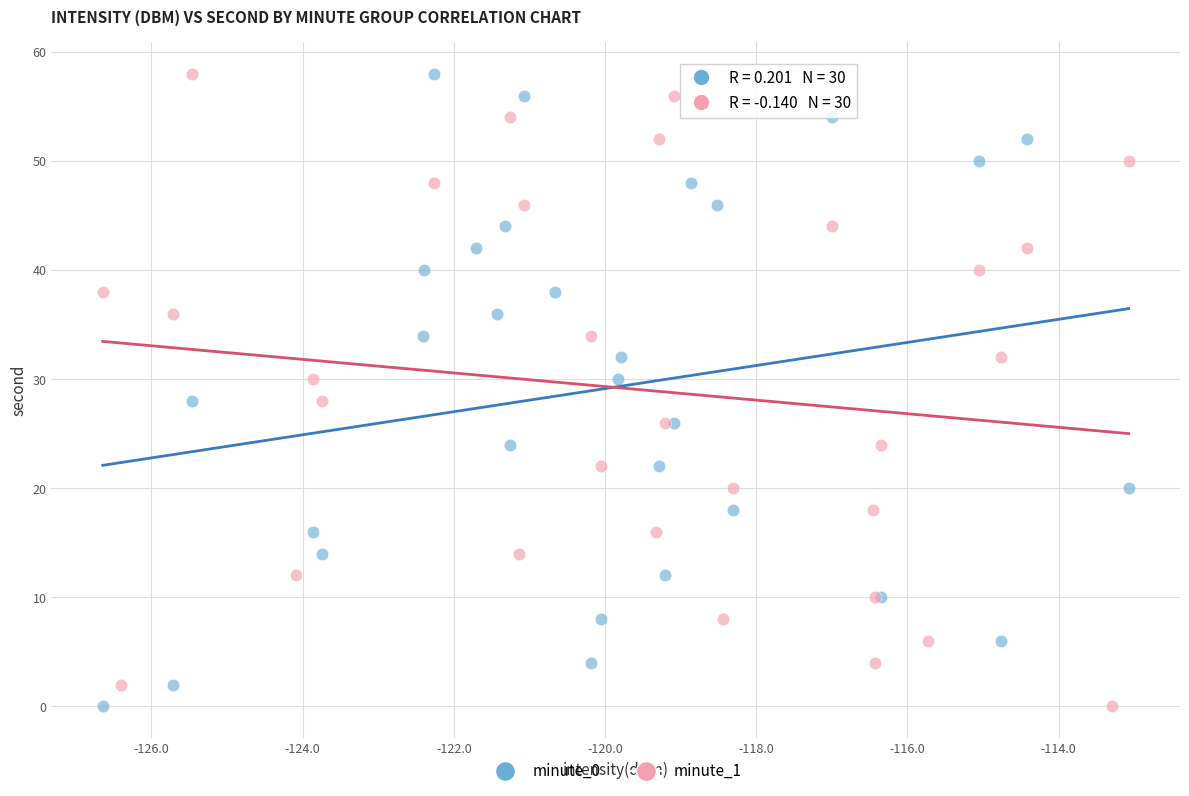

What are all the series names shown in the legend?

minute_0, minute_1